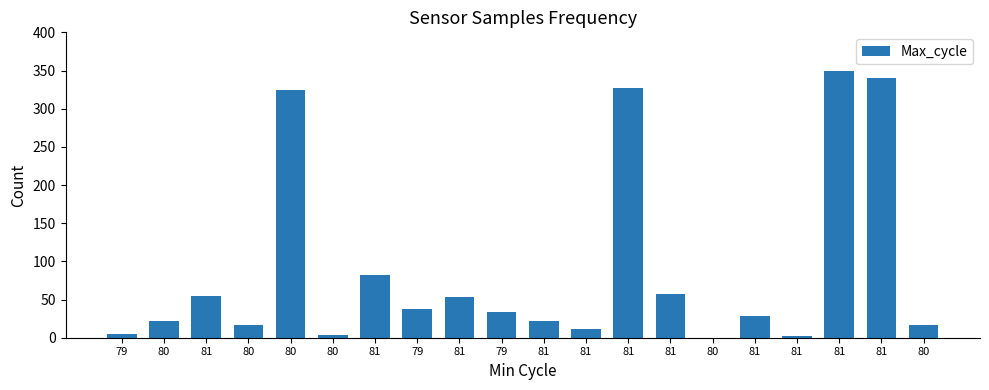

How many distinct data groups are displayed?

1